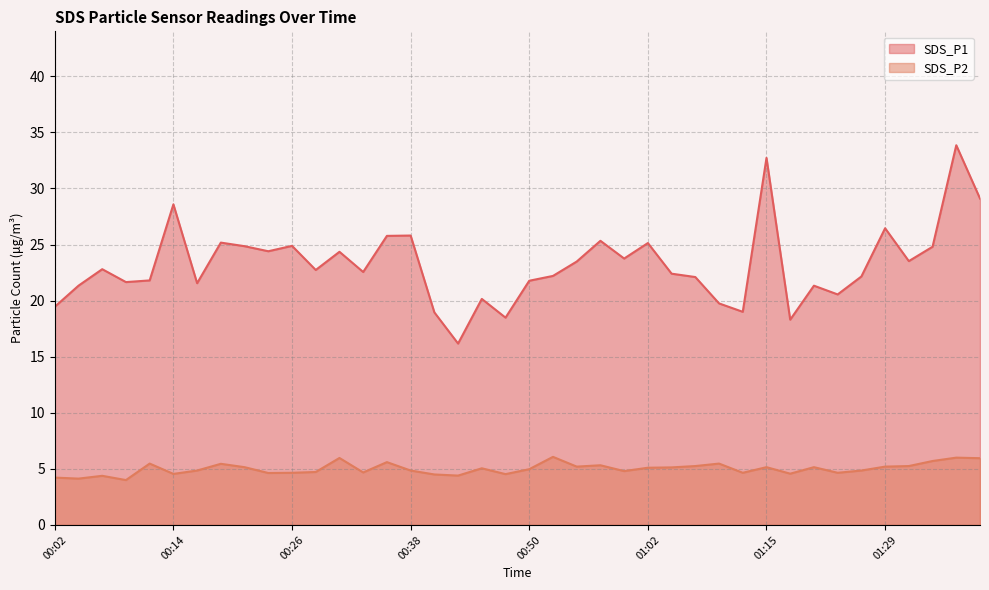

How many lines are shown in the chart?

2